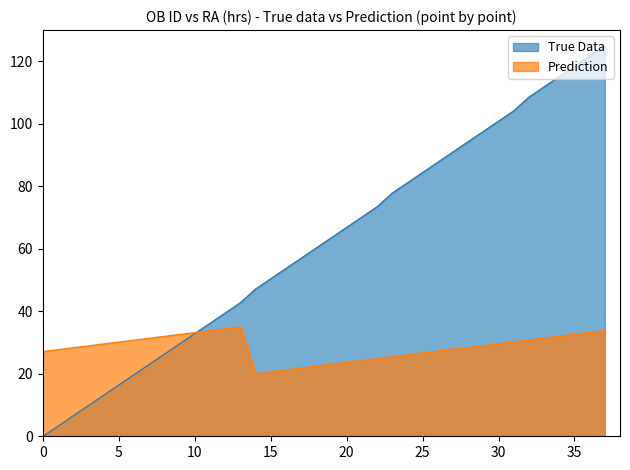

Between 9 and 28, which series saw the biggest shift?

True Data